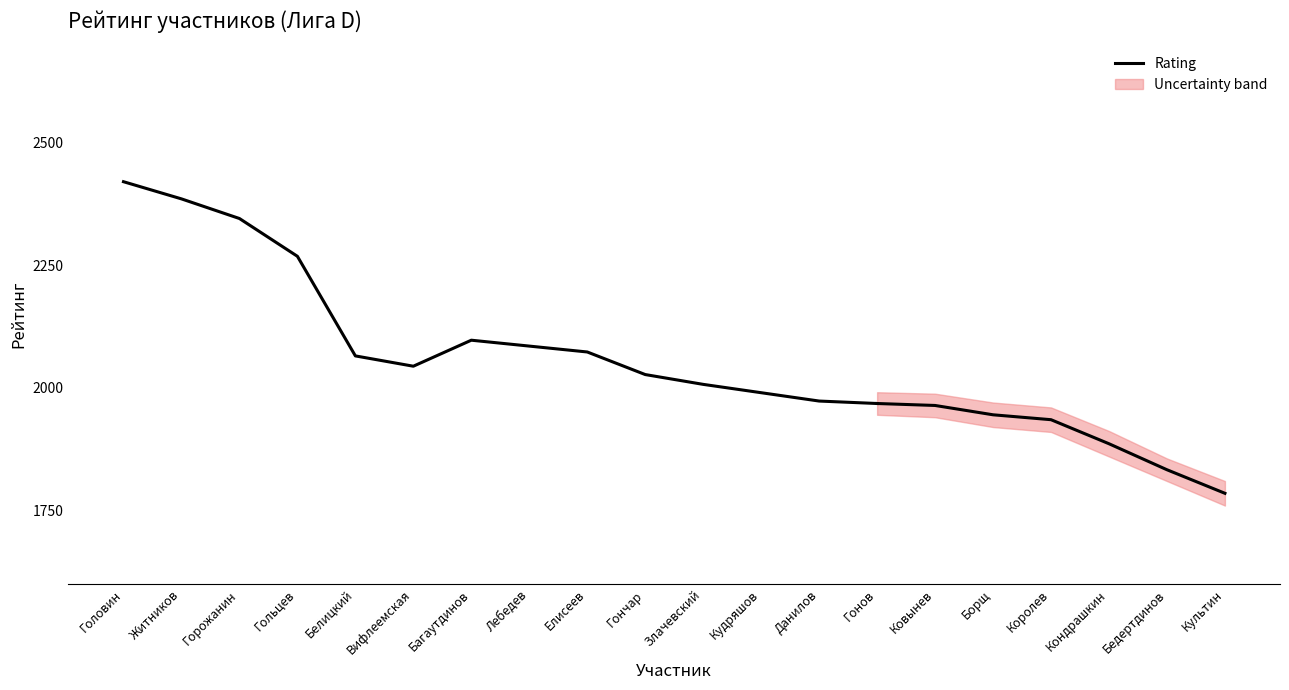

What is the label of the 8th point from the left?

Лебедев